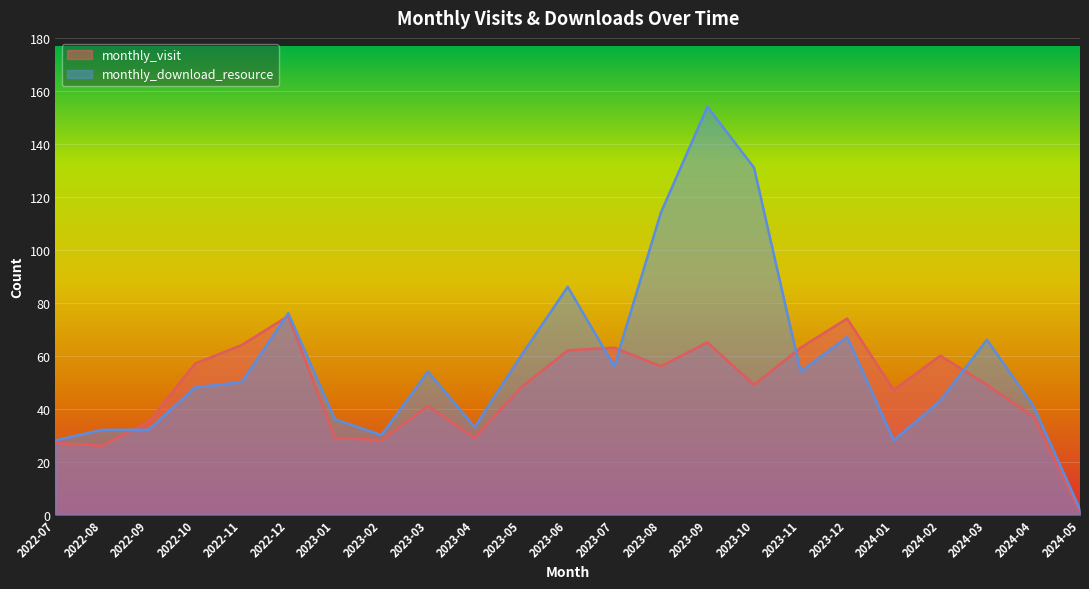

True or false: monthly_download_resource has a value of 18 at 2022-07.

False